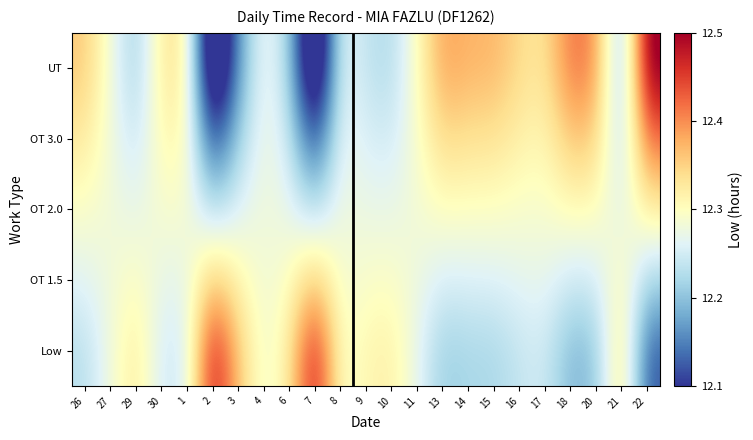

Reading left to right, extract all data points from this chart.

Low: 26=12.2	27=12.3	29=12.3	30=12.2	1=12.2	2=12.5	3=12.4	4=12.3	6=12.3	7=12.5	8=12.3	9=12.3	10=12.3	11=12.3	13=12.2	14=12.2	15=12.2	16=12.2	17=12.2	18=12.2	20=12.2	21=12.3	22=12.1
OT 1.5: 26=12.3	27=12.3	29=12.3	30=12.3	1=12.3	2=12.4	3=12.3	4=12.3	6=12.3	7=12.4	8=12.3	9=12.3	10=12.3	11=12.3	13=12.3	14=12.3	15=12.3	16=12.3	17=12.3	18=12.2	20=12.3	21=12.3	22=12.2
OT 2.0: 26=12.3	27=12.3	29=12.3	30=12.3	1=12.3	2=12.2	3=12.3	4=12.3	6=12.3	7=12.2	8=12.3	9=12.3	10=12.3	11=12.3	13=12.3	14=12.3	15=12.3	16=12.3	17=12.3	18=12.3	20=12.3	21=12.3	22=12.3
OT 3.0: 26=12.3	27=12.3	29=12.2	30=12.3	1=12.3	2=12.1	3=12.2	4=12.3	6=12.2	7=12.1	8=12.3	9=12.3	10=12.2	11=12.3	13=12.3	14=12.3	15=12.3	16=12.3	17=12.3	18=12.4	20=12.4	21=12.2	22=12.4
UT: 26=12.4	27=12.3	29=12.2	30=12.3	1=12.3	2=12.0	3=12.2	4=12.3	6=12.2	7=12.0	8=12.3	9=12.2	10=12.2	11=12.3	13=12.4	14=12.4	15=12.4	16=12.3	17=12.3	18=12.4	20=12.4	21=12.2	22=12.5